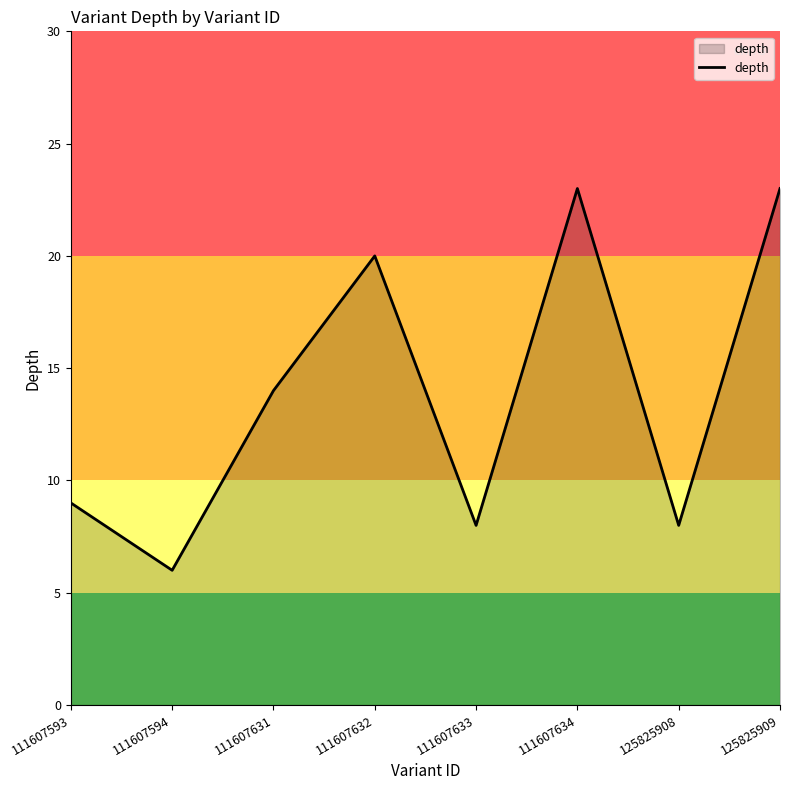

What is the difference between the maximum and second lowest values?

15